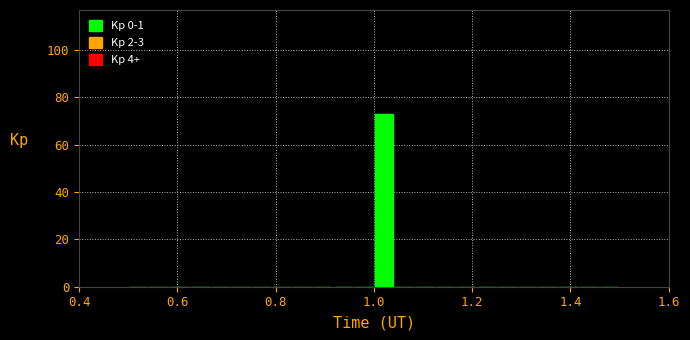

Read against the x-axis, roughly where is the centre of the tallest bar?

1.02